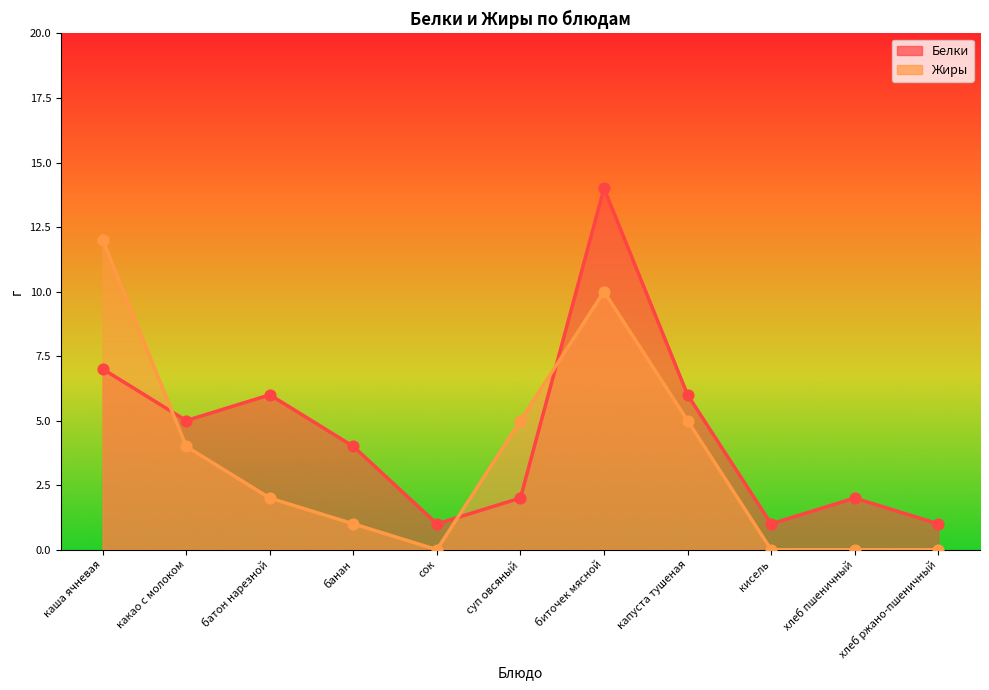

Is the value of Белки at банан greater than the value of Жиры at банан?

Yes